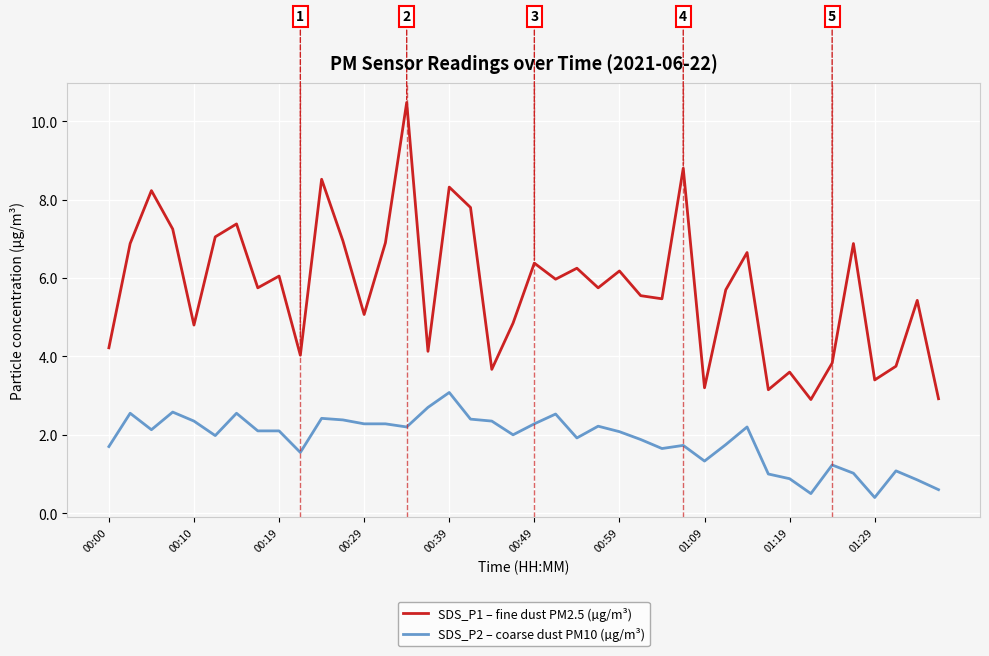

True or false: SDS_P2 – coarse dust PM10 (µg/m³) and SDS_P1 – fine dust PM2.5 (µg/m³) cross at least once.

False